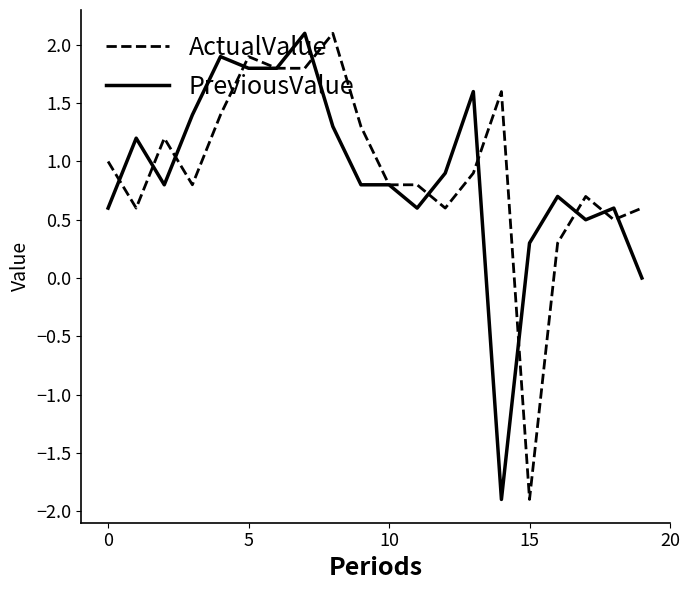

Reading left to right, list all the values displayed in this chart.

ActualValue: 1.0	0.6	1.2	0.8	1.4	1.9	1.8	1.8	2.1	1.3	0.8	0.8	0.6	0.9	1.6	-1.9	0.3	0.7	0.5	0.6
PreviousValue: 0.6	1.2	0.8	1.4	1.9	1.8	1.8	2.1	1.3	0.8	0.8	0.6	0.9	1.6	-1.9	0.3	0.7	0.5	0.6	0.0